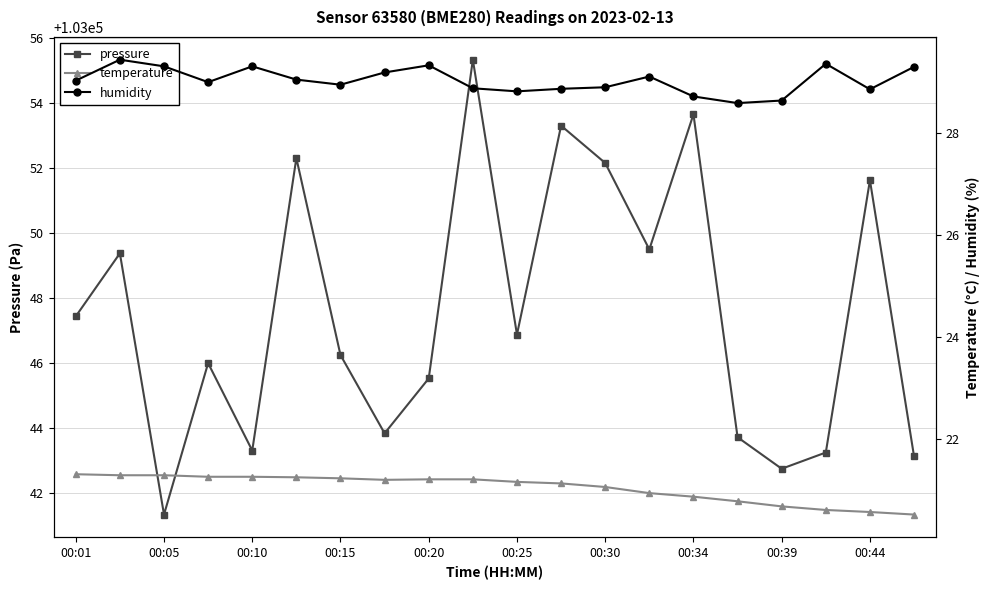

Rank the series at 15 from highest to lowest value.

pressure, humidity, temperature